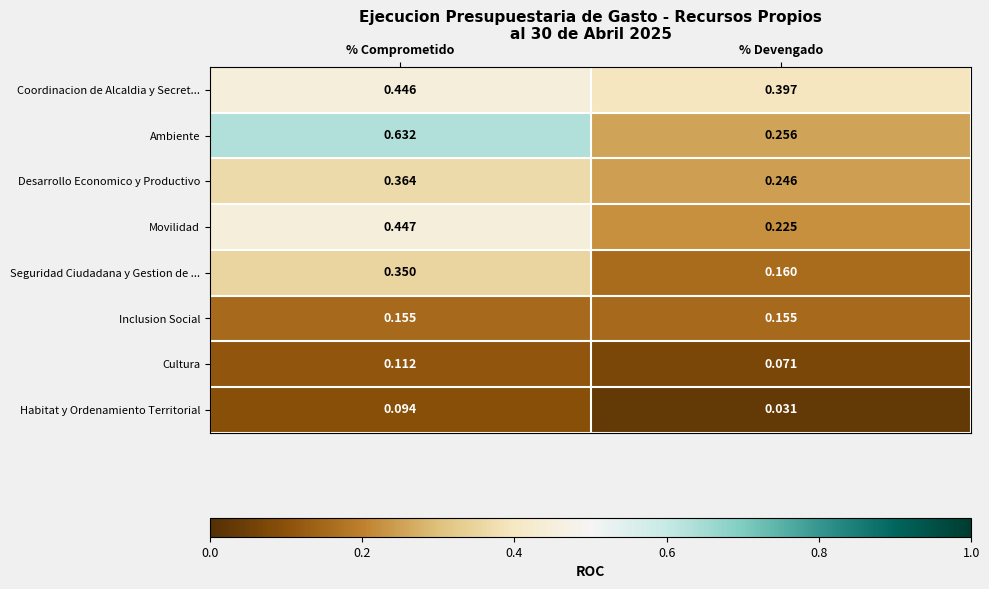

At which category is the sum across all series the highest?

% Comprometido